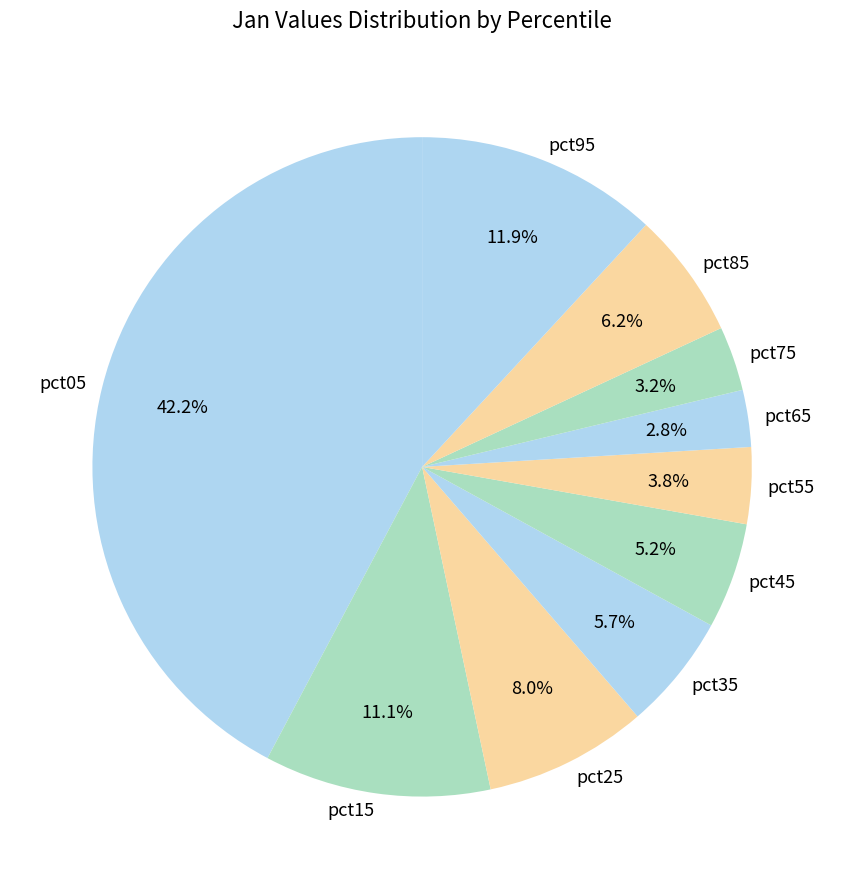

Count the number of slices in the pie.

10